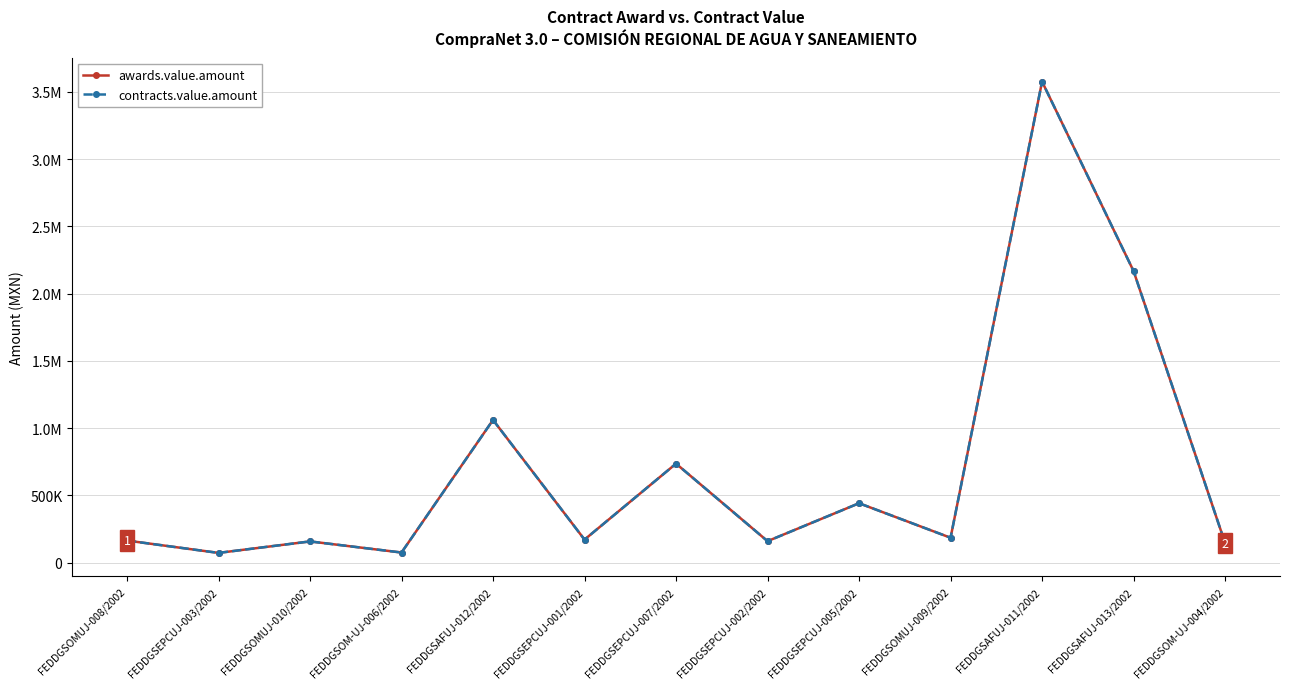

True or false: awards.value.amount has a value of 163810.0 at FEDDGSOMUJ-008/2002.

True